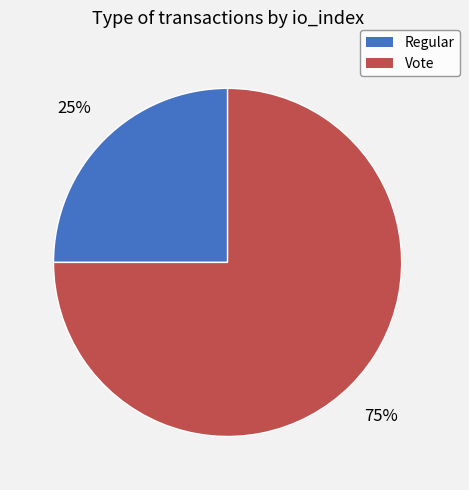

Which category has the smallest portion of the pie?

Regular